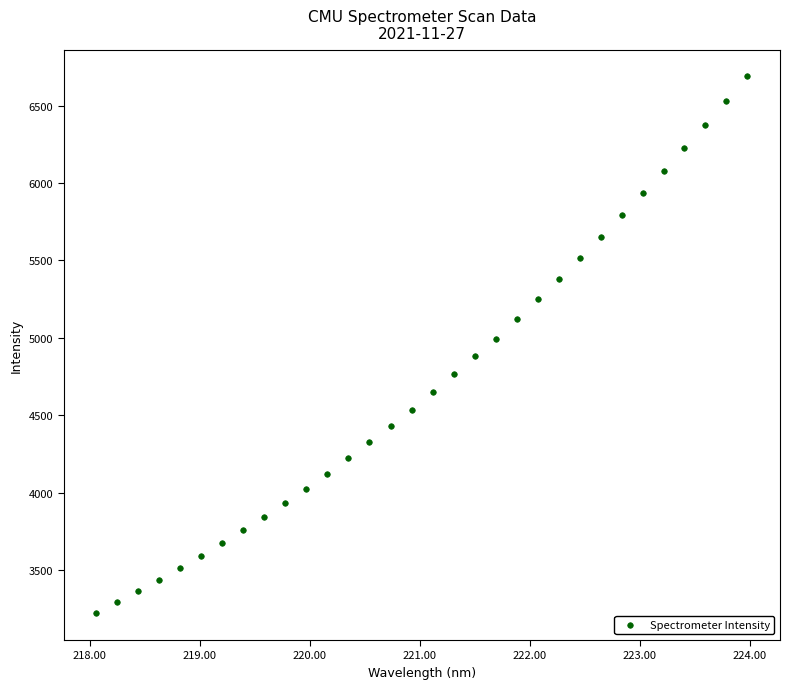

What is the range of Y values (max minus min)?

3466.3